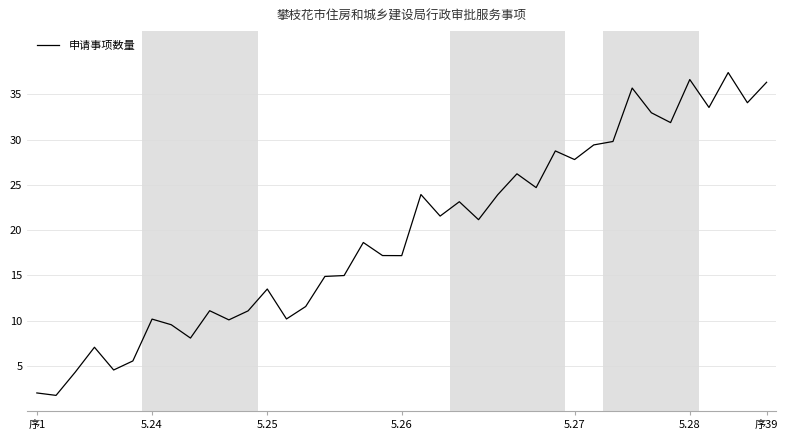

What is the maximum value shown in the chart?

37.4